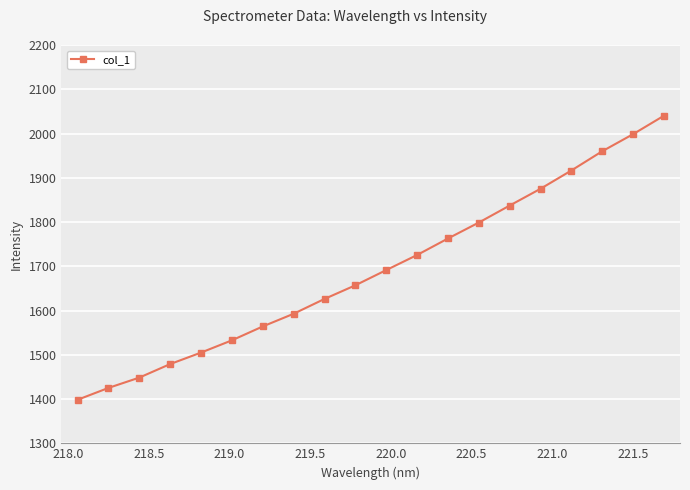

What is the smallest value displayed?

1398.4